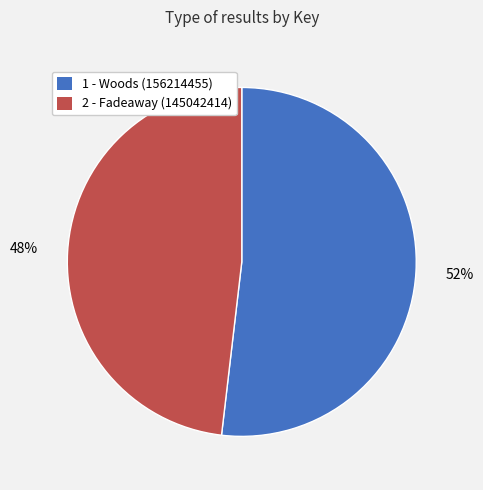

How many segments does this pie chart have?

2